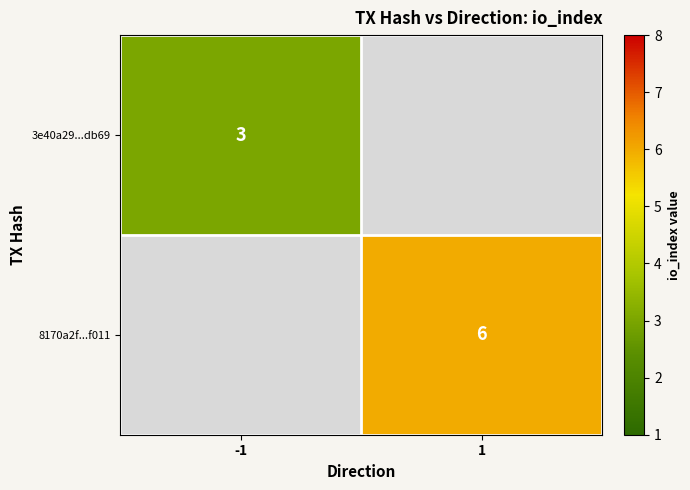

The value of 3e40a29...db69 at -1 is 3. True or false?

True